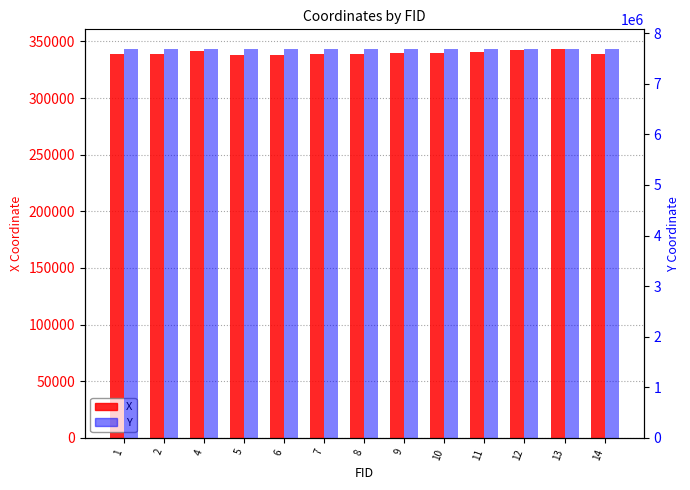

What is the value of the X bar at the 10th from the left?

340573.1